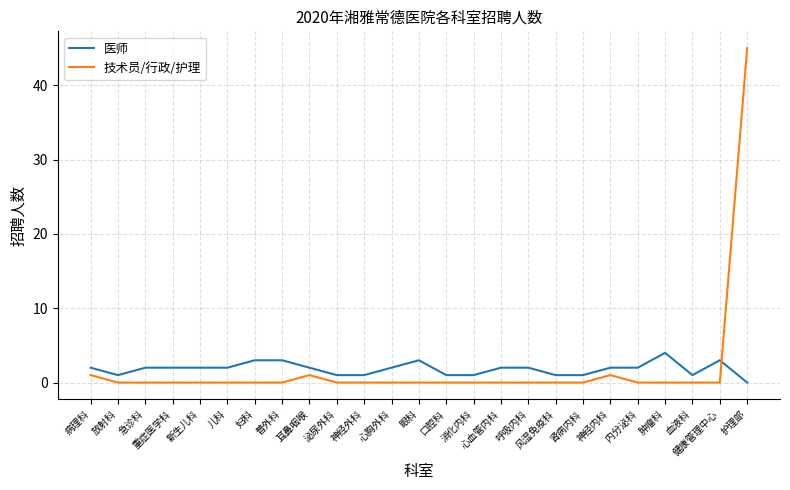

What value does the 医师 series have at 心血管内科?

2